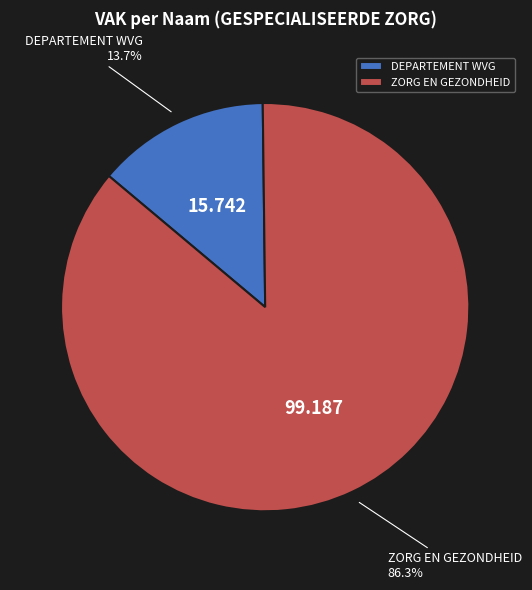

What is the ratio of the value at DEPARTEMENT WVG to the value at ZORG EN GEZONDHEID?

0.2